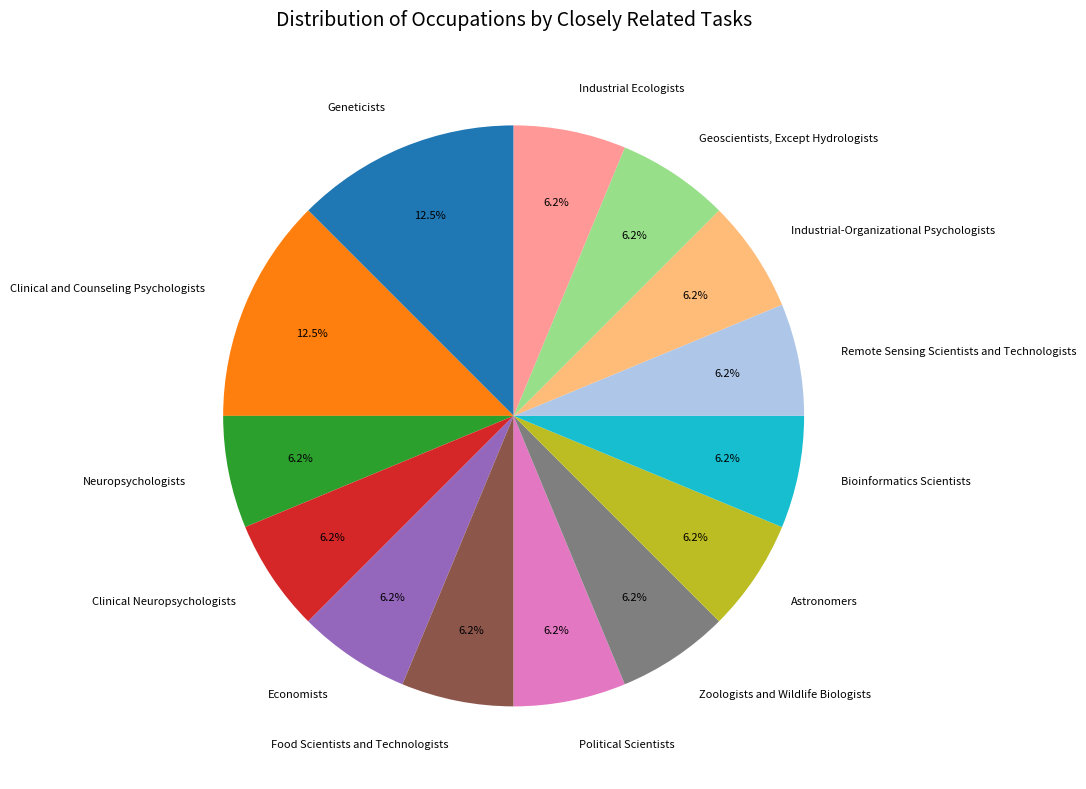

Does Industrial Ecologists account for over 50% of the chart?

No